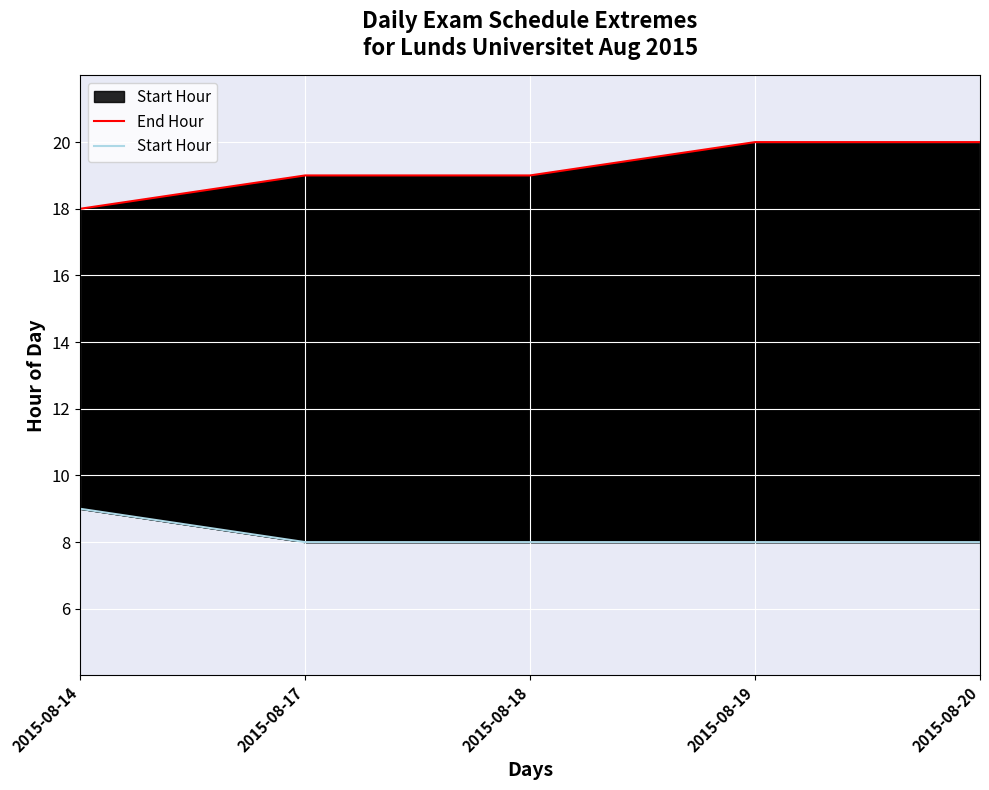

Reading left to right, transcribe all the data shown in this chart.

End Hour: 18	19	19	20	20
Start Hour: 9	8	8	8	8